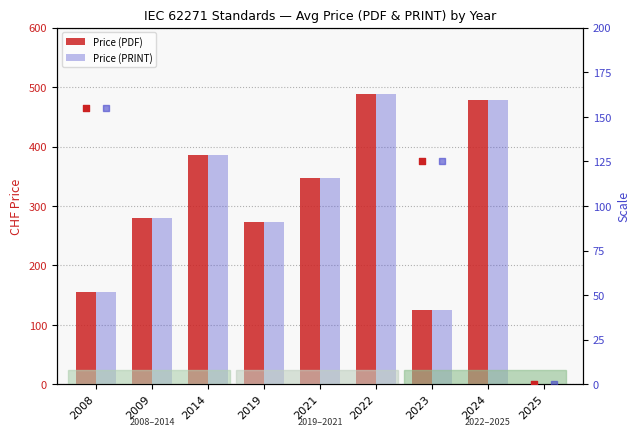

At how many categories does at least one series exceed 342?

4